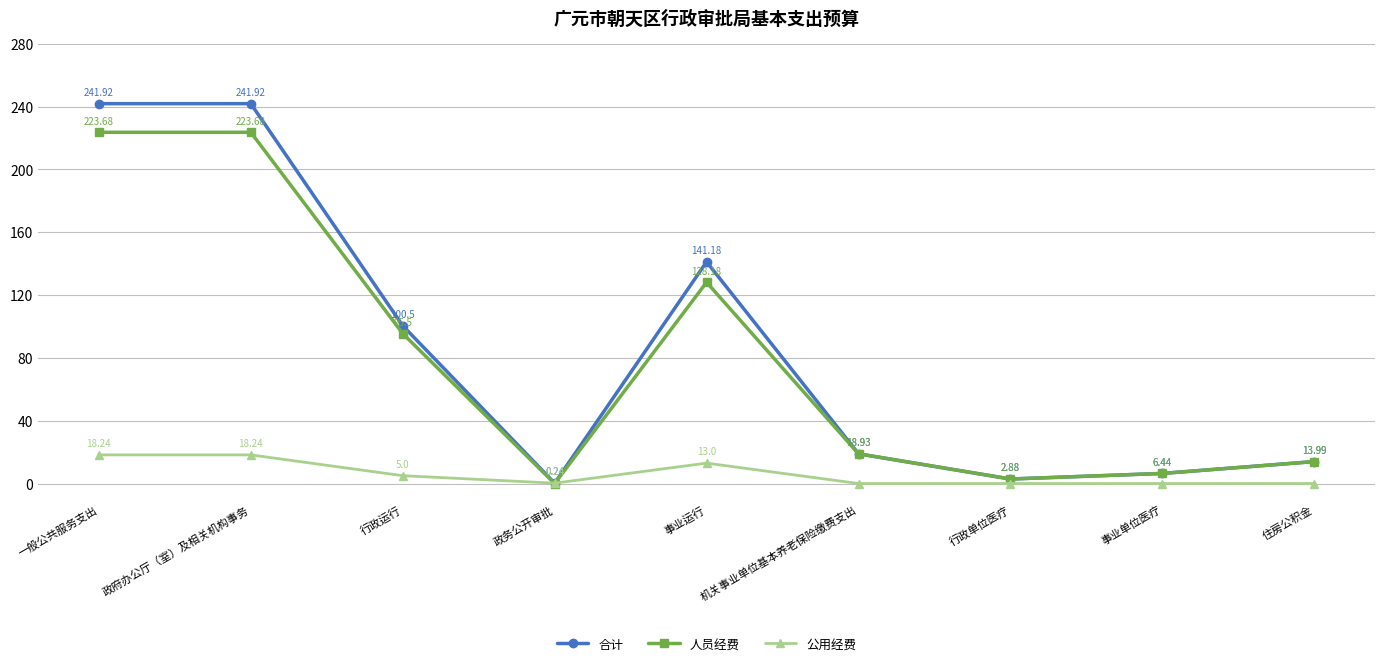

What is the difference between the highest and lowest values at 行政运行?

95.5